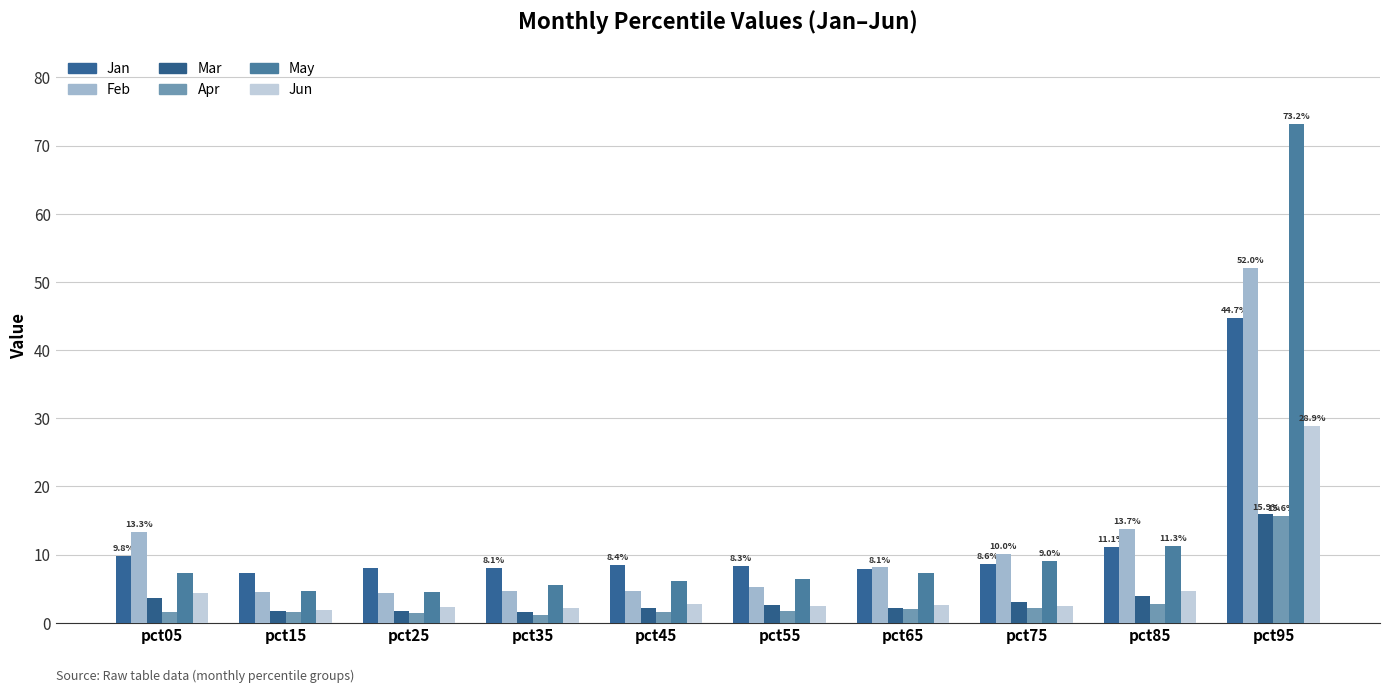

Are the bars horizontal?

No